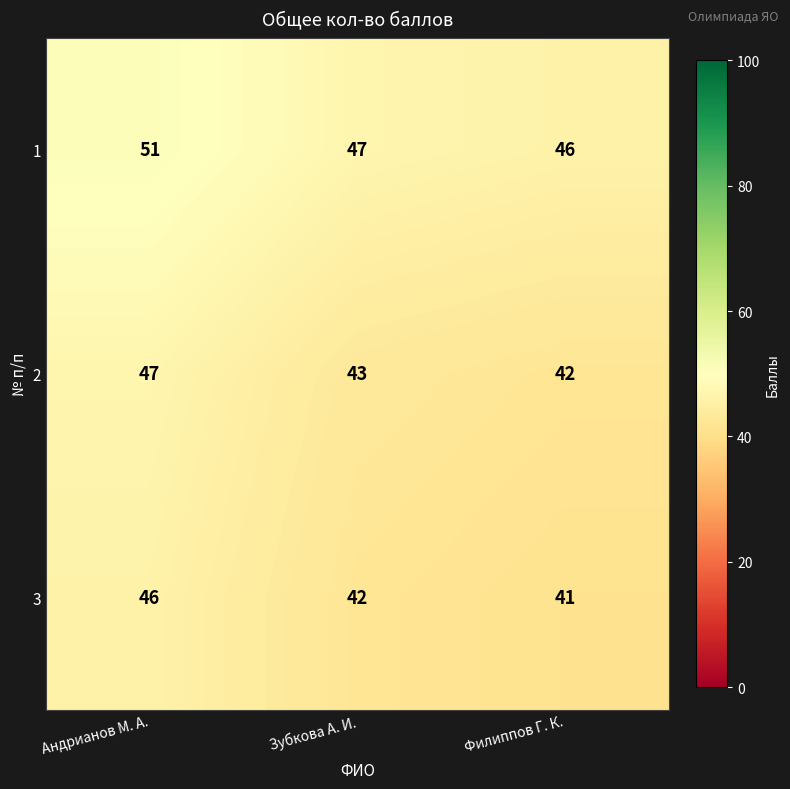

Reading right to left, transcribe all the data shown in this chart.

1: Филиппов Г. К.=46	Зубкова А. И.=47	Андрианов М. А.=51
2: Филиппов Г. К.=42	Зубкова А. И.=43	Андрианов М. А.=47
3: Филиппов Г. К.=41	Зубкова А. И.=42	Андрианов М. А.=46